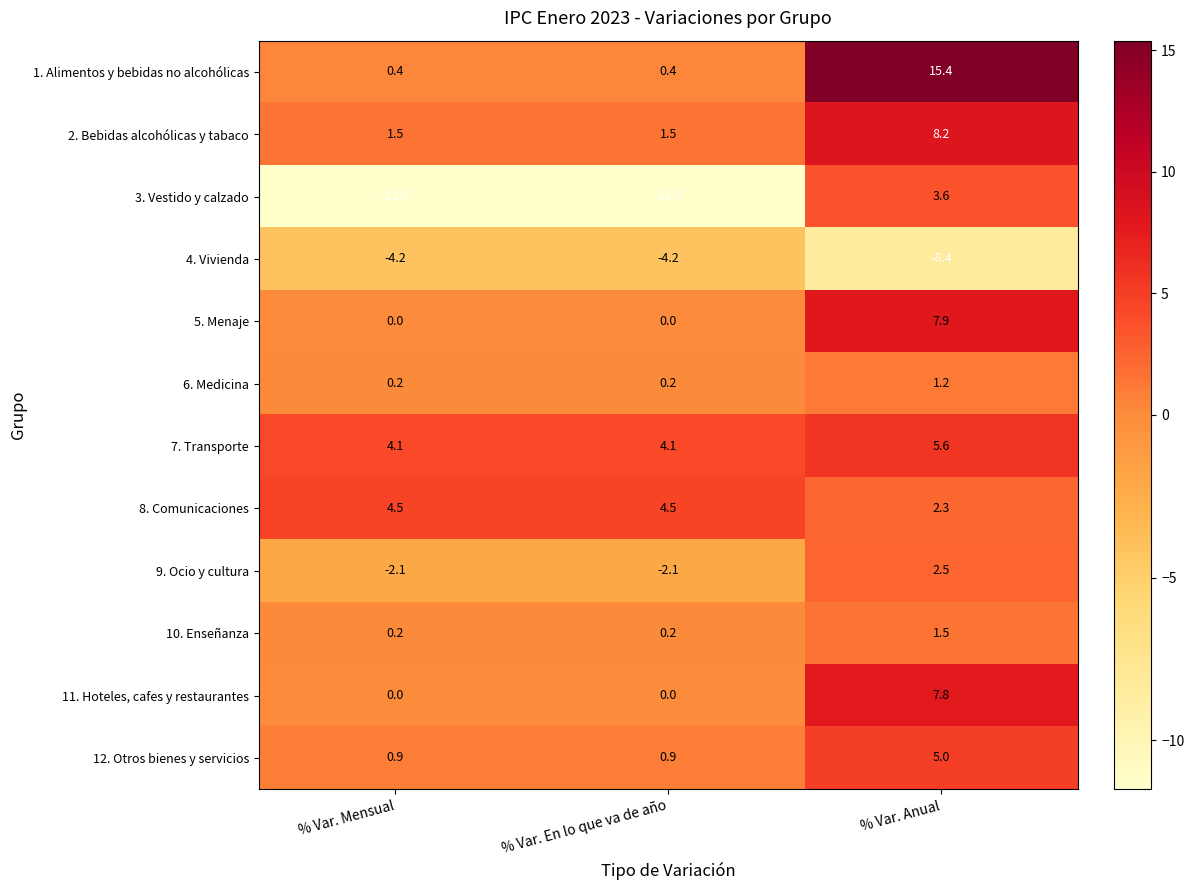

What is the total value across all series at % Var. Anual?

52.6